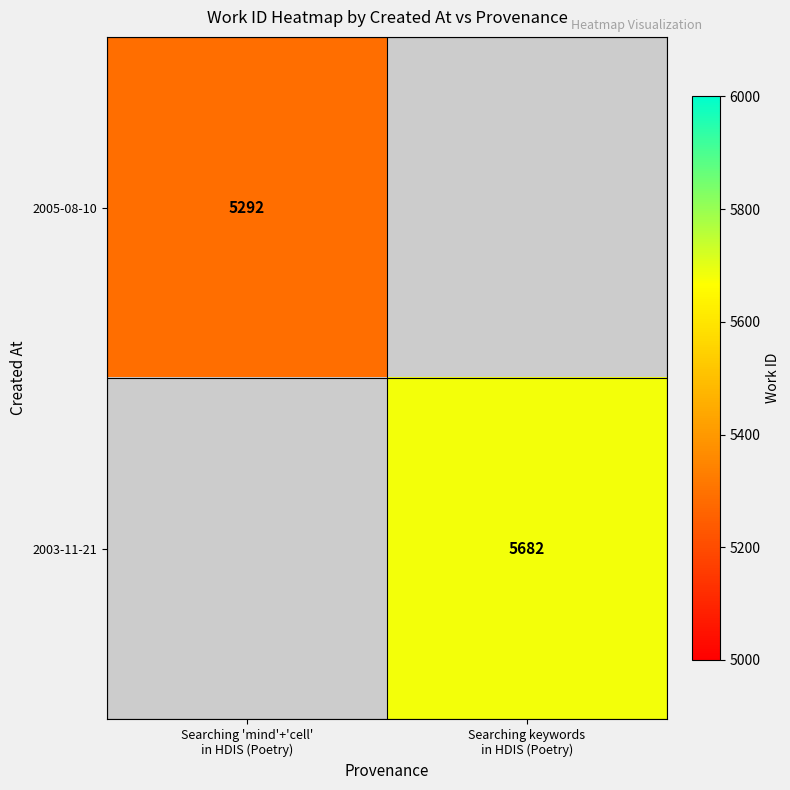

Which series has the largest range (max minus min)?

2005-08-10